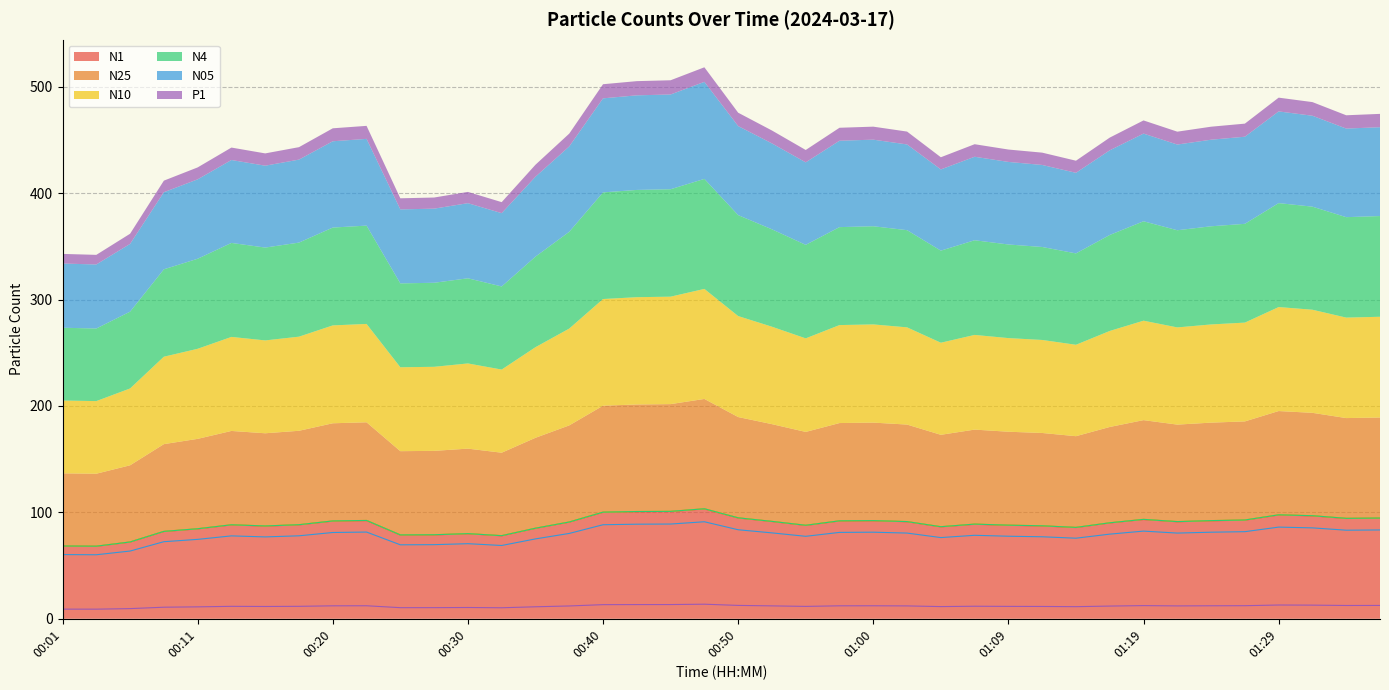

What is the label of the 2nd point from the right?

01:34